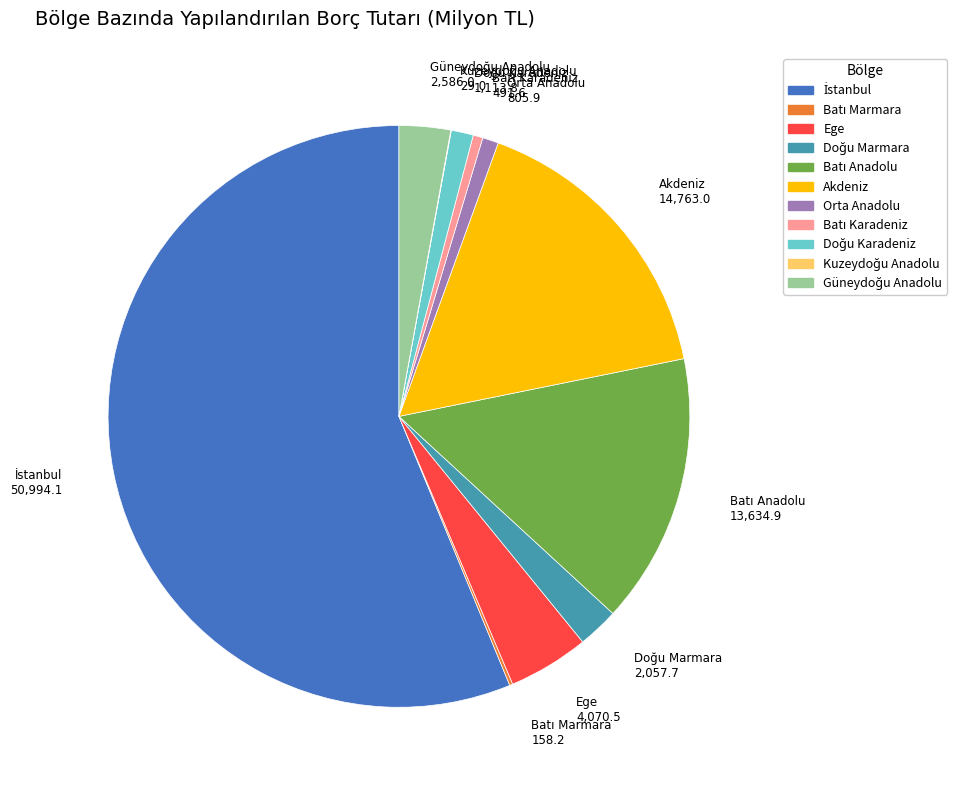

The Orta Anadolu slice represents 1% of the pie. True or false?

True